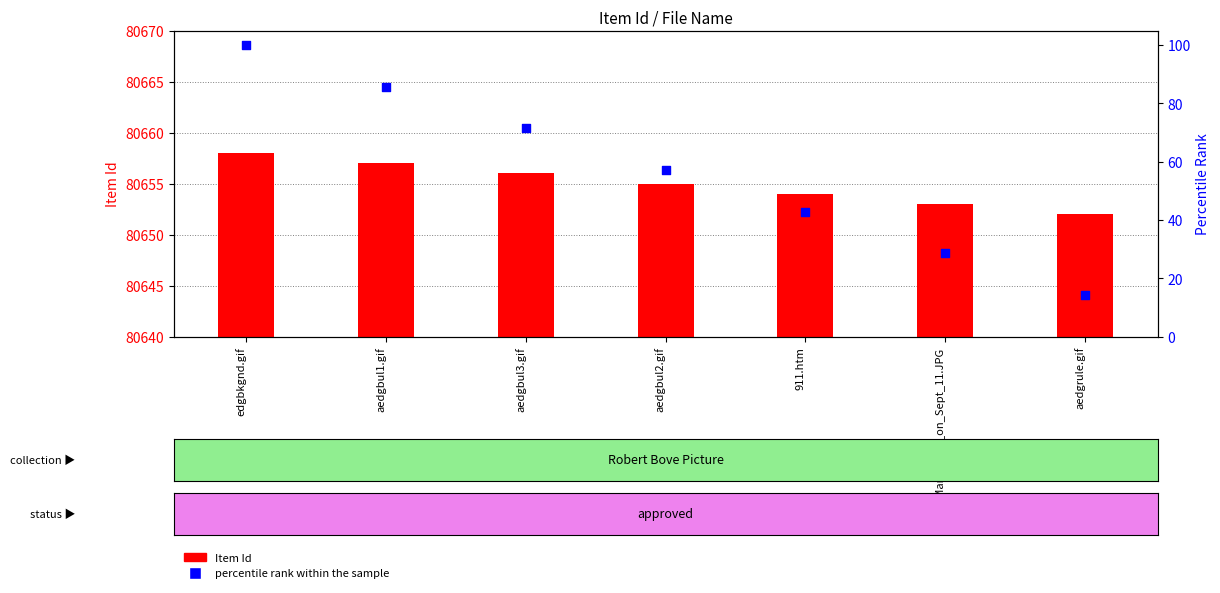

At which category is the sum across all series the highest?

edgbkgnd.gif